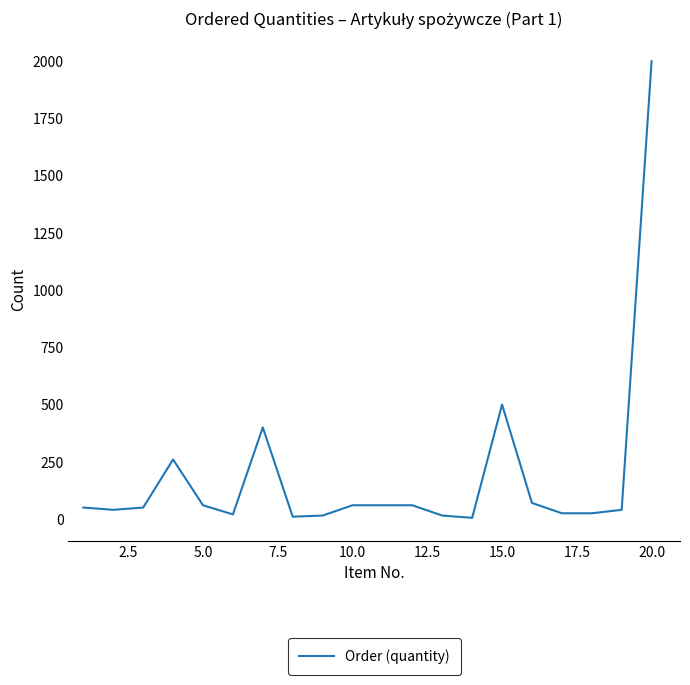

What is the maximum value shown in the chart?

2000